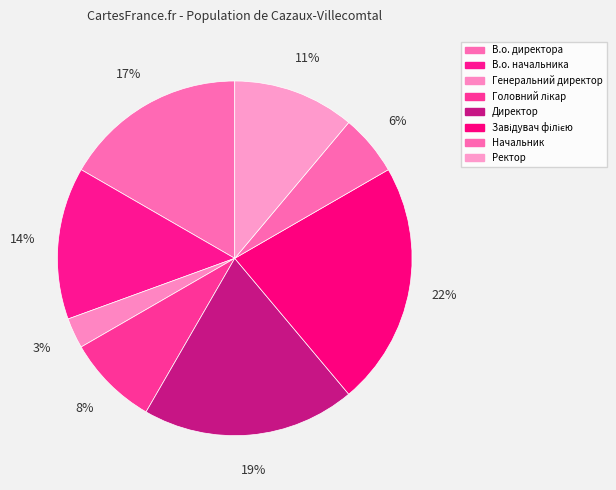

To the nearest percent, what is the average slice percentage?

12%